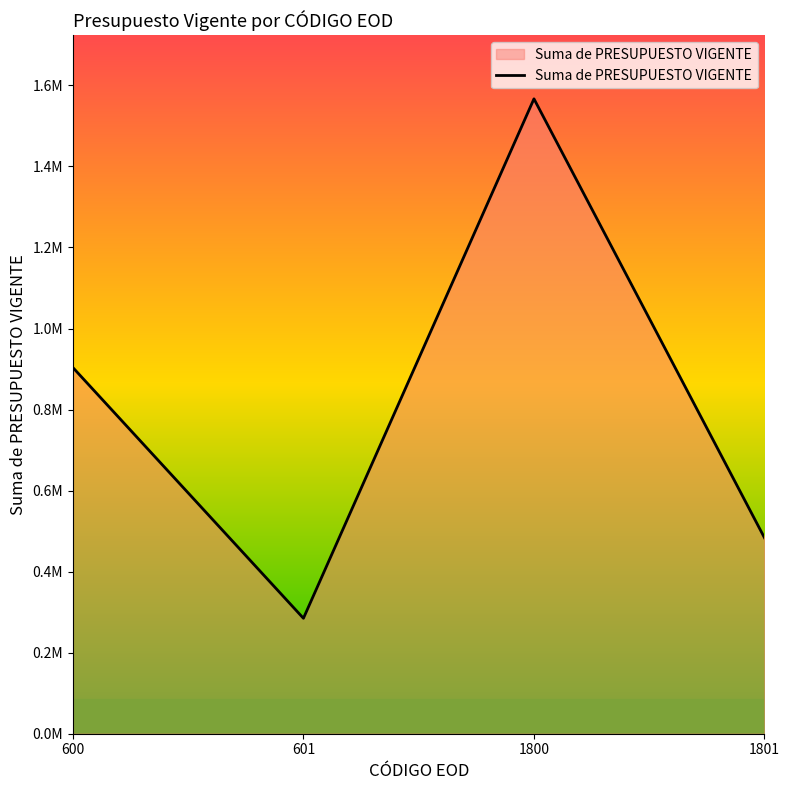

Reading right to left, transcribe all the data shown in this chart.

1801=483386.8	1800=1566833.1	601=284896.5	600=903653.1